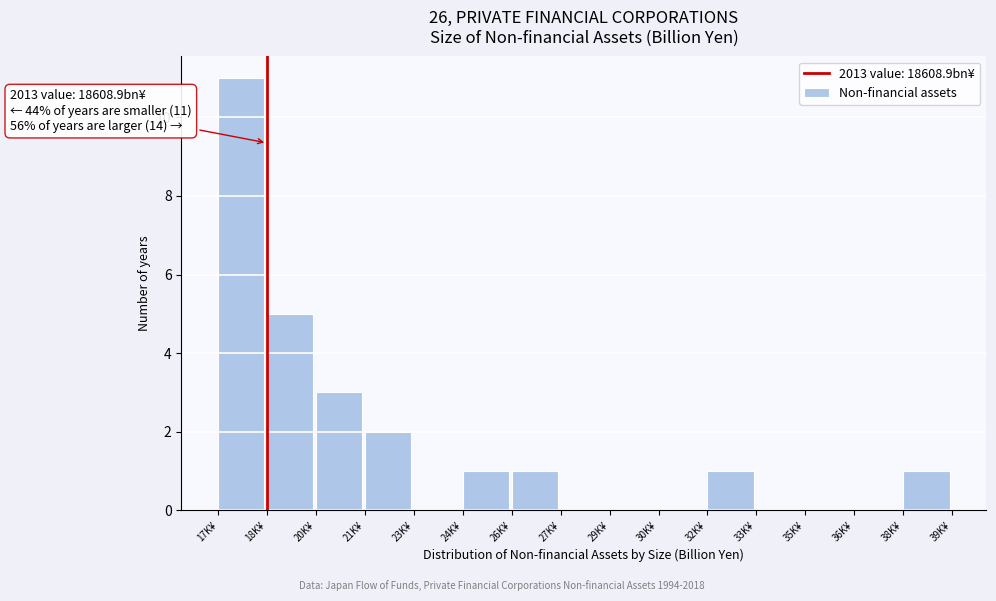

Reading left to right, what are all the values shown in this chart?

17K¥=11	18K¥=5	20K¥=3	21K¥=2	23K¥=0	24K¥=1	26K¥=1	27K¥=0	29K¥=0	30K¥=0	32K¥=1	33K¥=0	35K¥=0	36K¥=0	38K¥=1